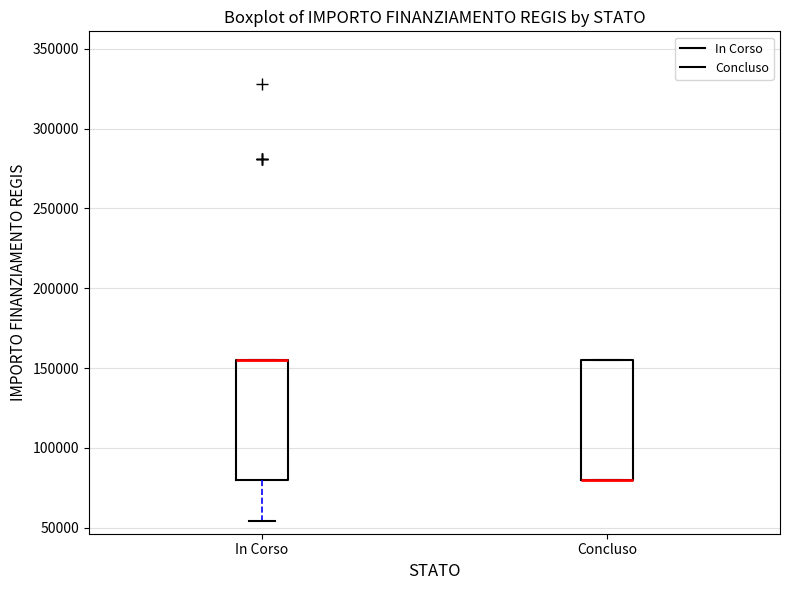

Reading left to right, read every box against the y-axis: the position of its median line, the range the box covers, and the ends of its whiskers. The values are not printed on the chart, so give them approximately, as read against the axis.

In Corso: median 155000 (drawn on the box's upper edge), box 80000 to 155000, whiskers 55000 to 155000
Concluso: median 80000 (drawn on the box's lower edge), box 80000 to 155000, whiskers 80000 to 155000